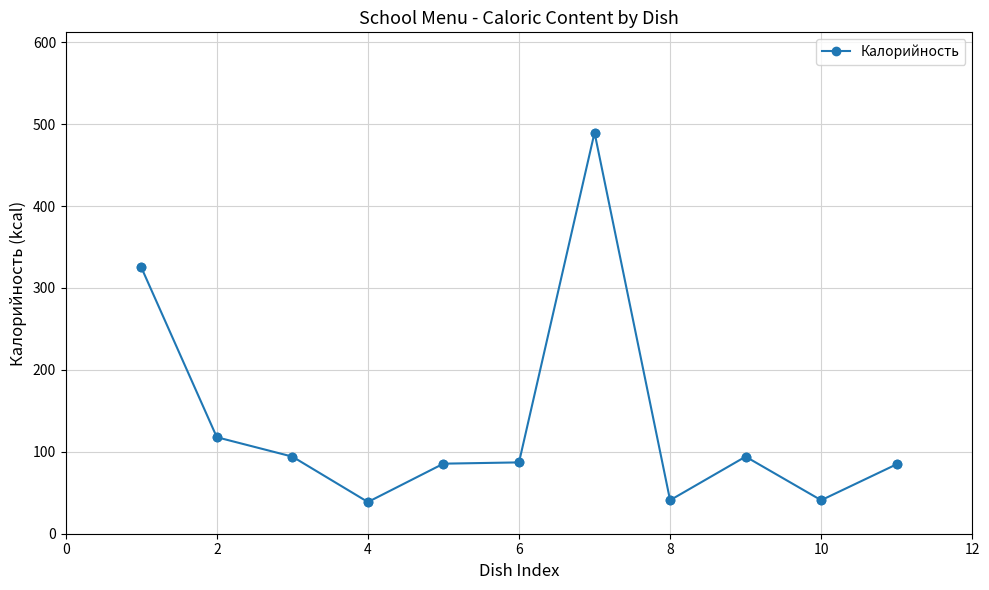

What is the greatest value displayed?

489.6